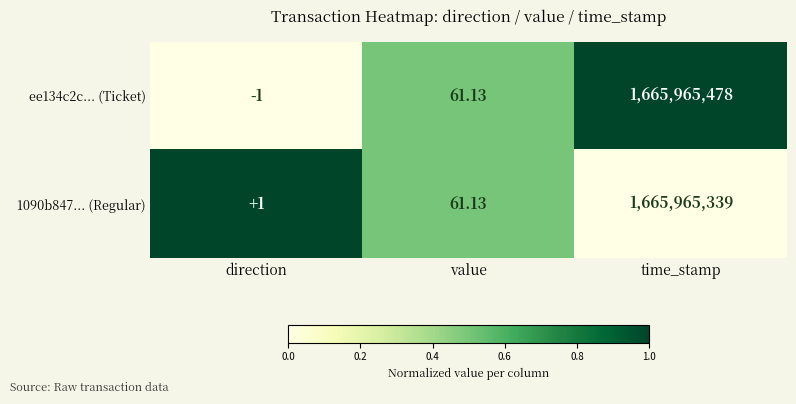

List the labels in order of ee134c2c... (Ticket) value, largest first.

time_stamp, value, direction